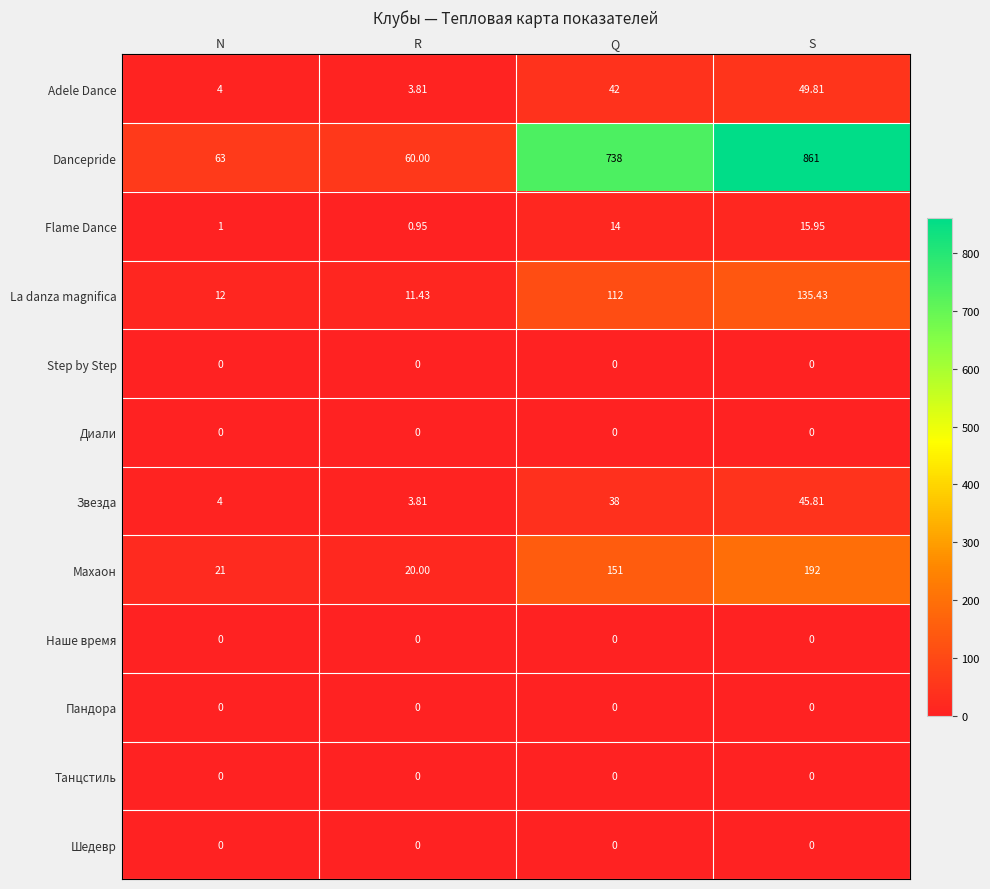

Which category has the highest value in the La danza magnifica series?

S